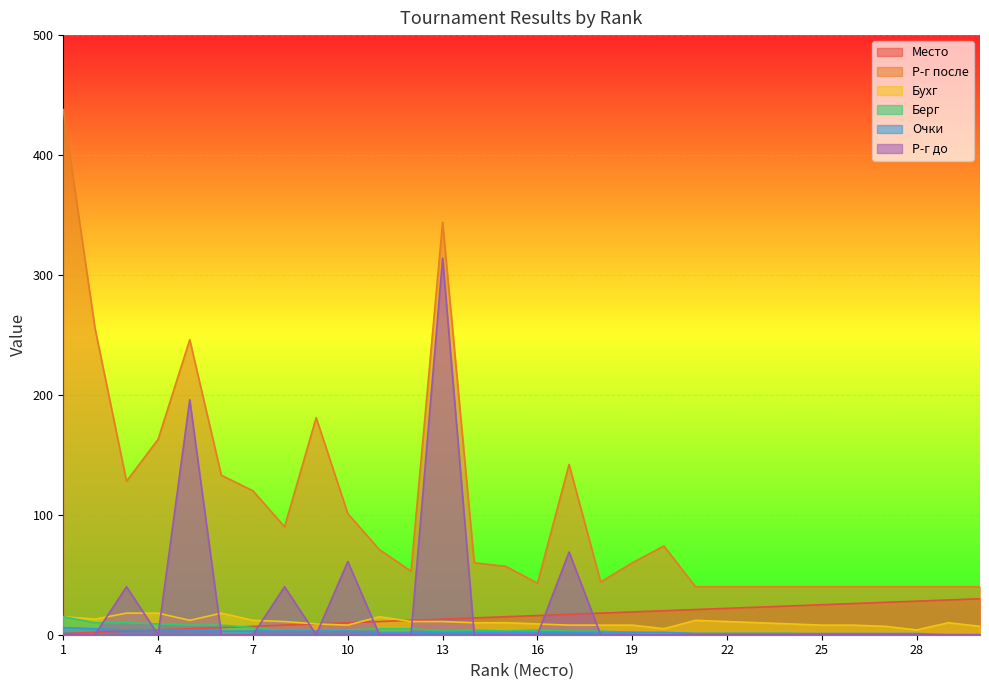

The Р-г после series shows 60 at 19. True or false?

True